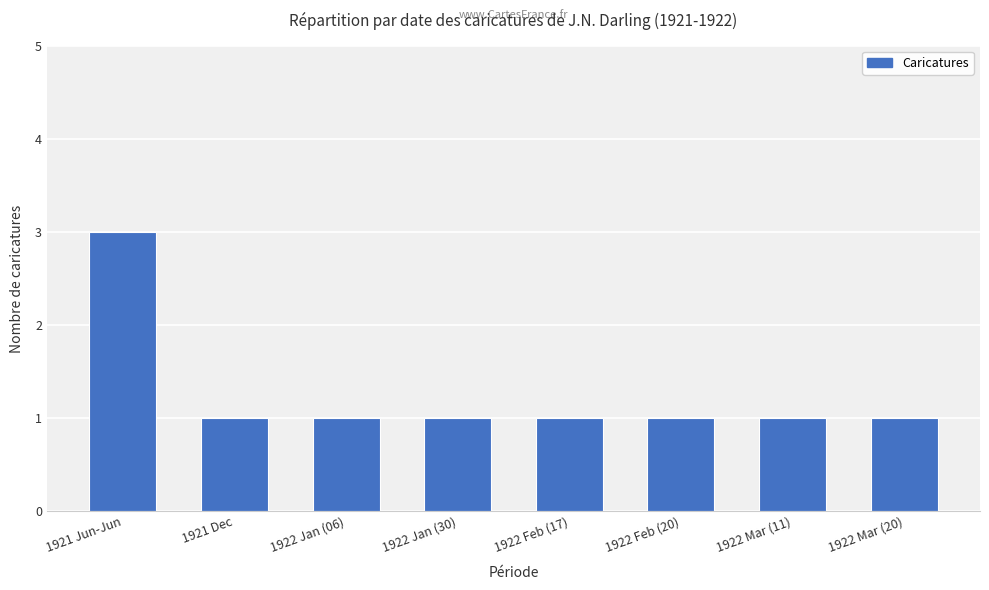

What is the label of the 6th bar from the left?

1922 Feb (20)